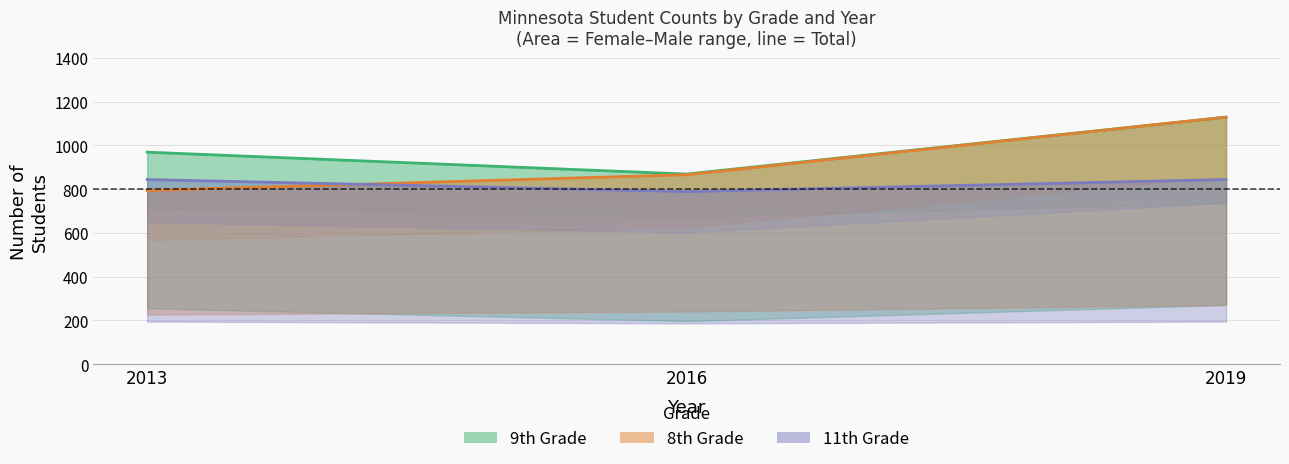

Which series has the largest total across all categories?

9th Grade Total